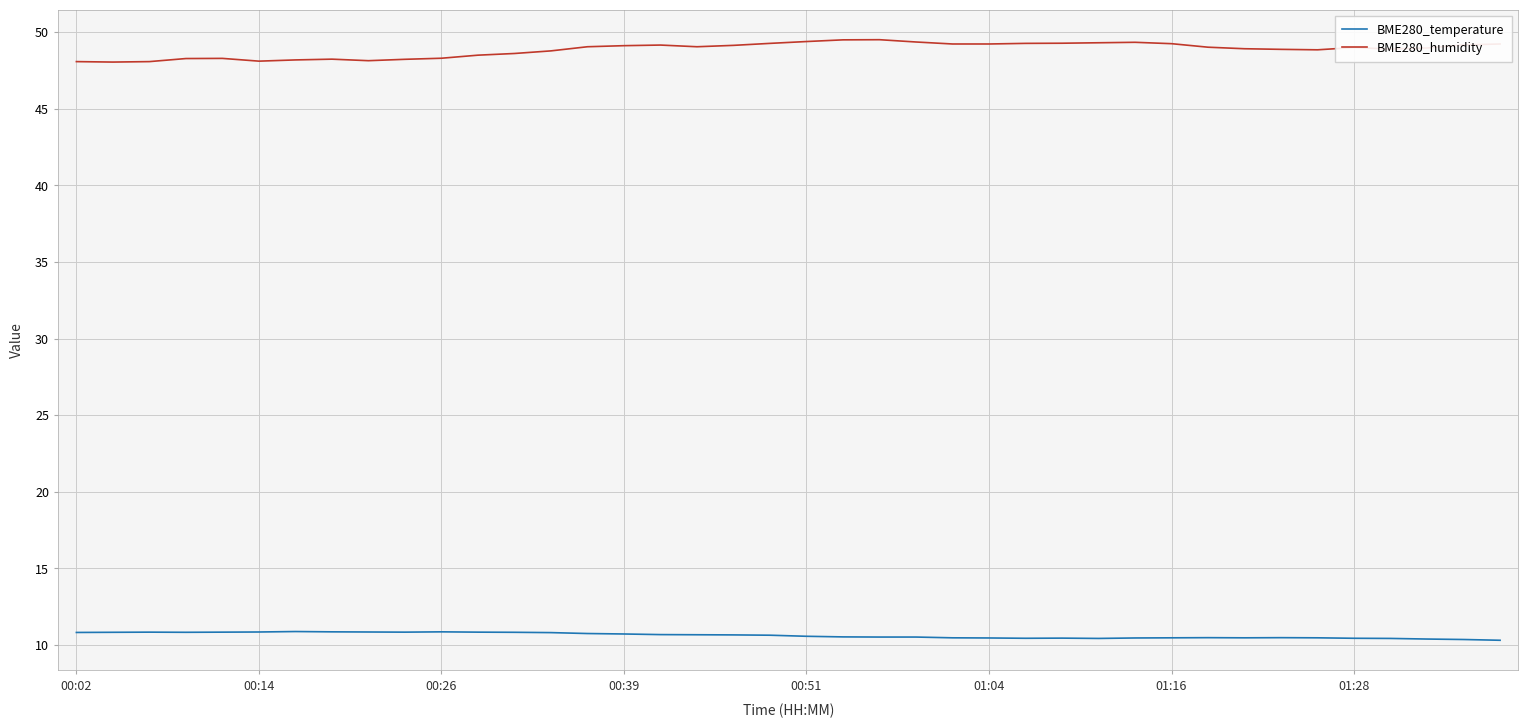

How many categories are shown in the chart?

40